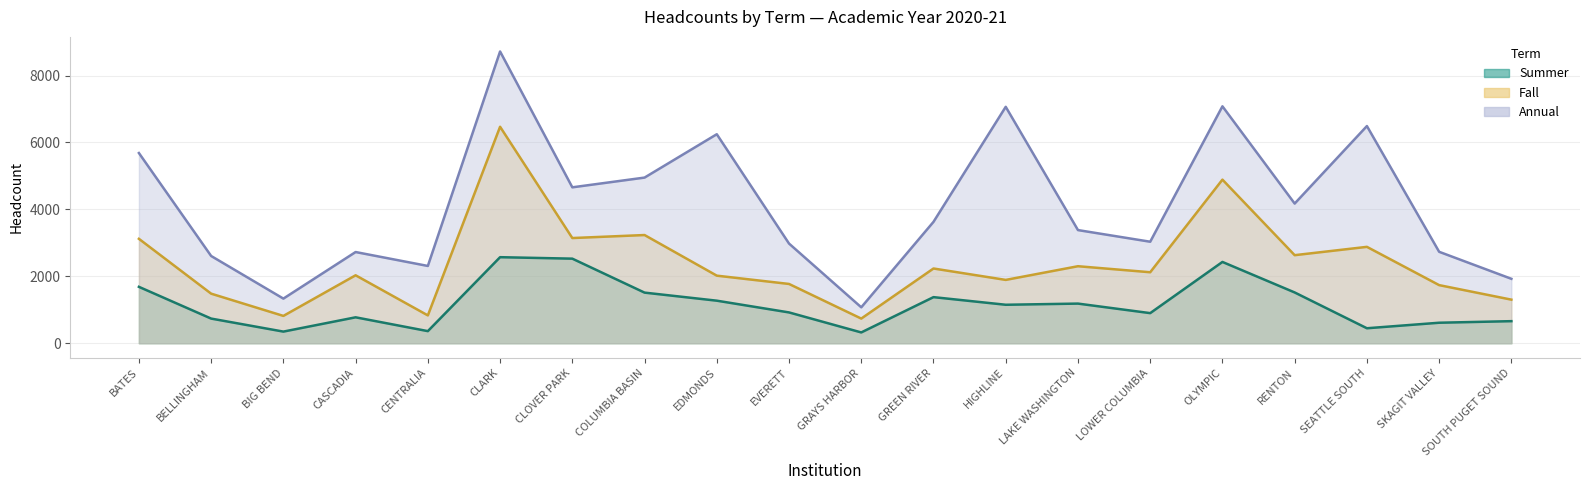

In Summer, how many points are lower than both neighbors (excluding endpoints)?

6